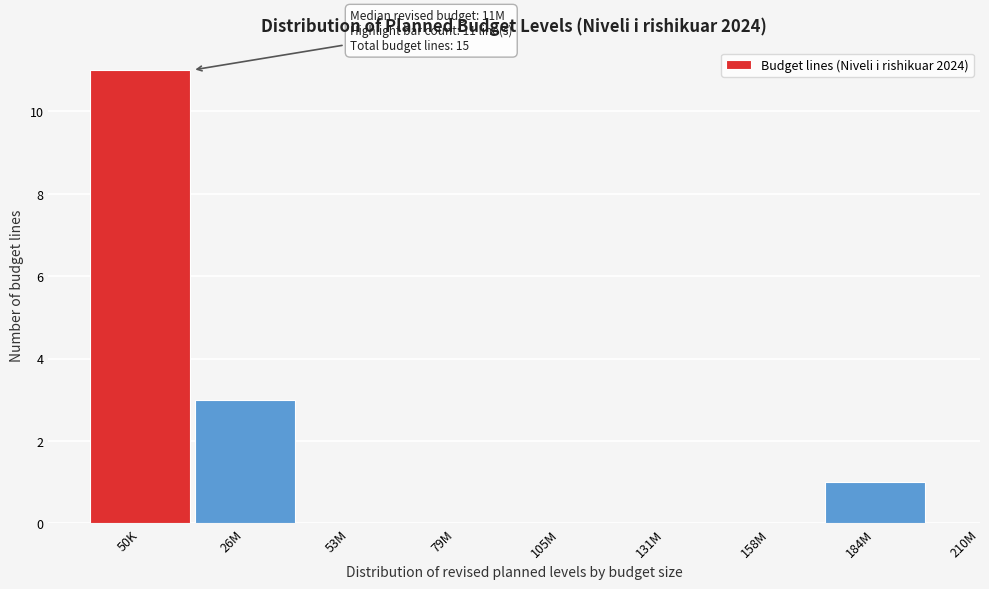

Reading right to left, transcribe all the data shown in this chart.

184M=1	158M=0	131M=0	105M=0	79M=0	53M=0	26M=3	50K=11